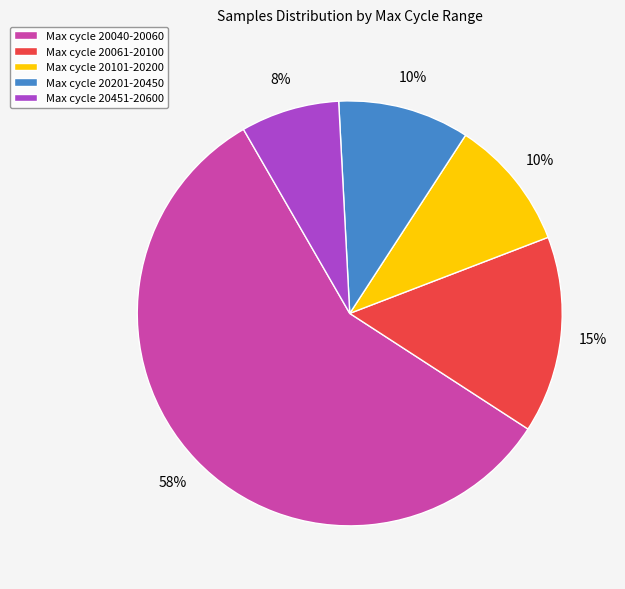

How many segments does this pie chart have?

5